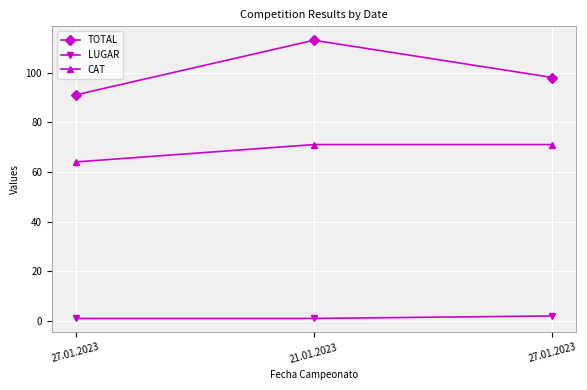

List the labels in order of CAT value, largest first.

21.01.2023, 27.01.2023, 27.01.2023